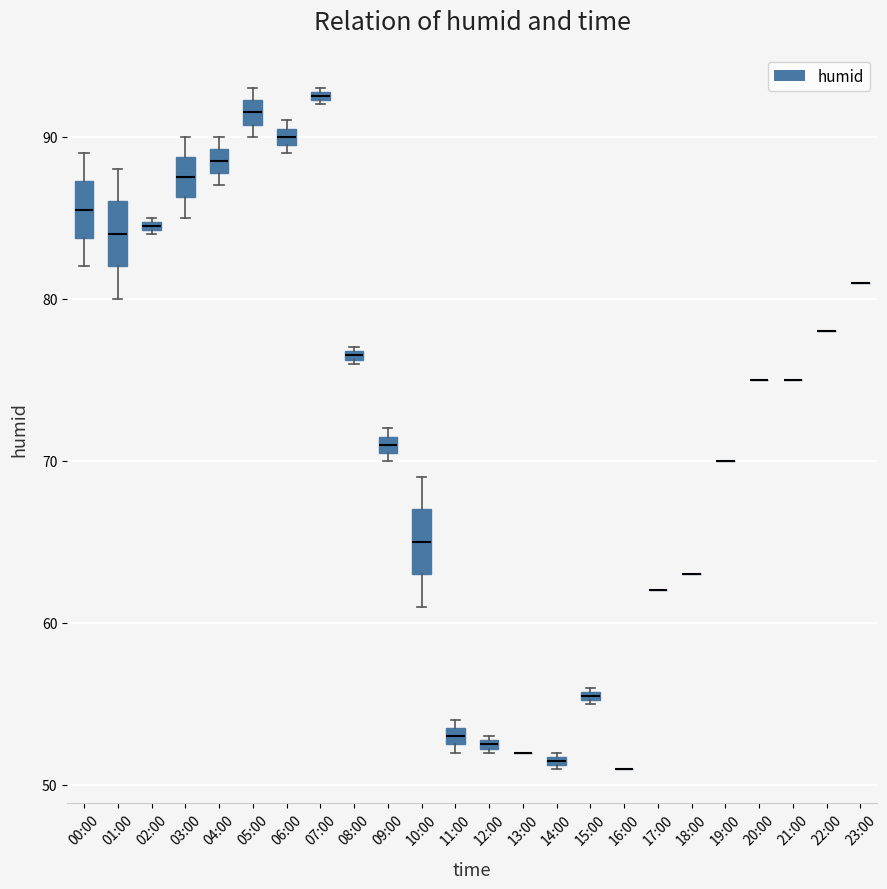

Where is the upper edge of the box for 08:00 on the y-axis? The values are not printed on the chart, so give them approximately, as read against the axis.

77